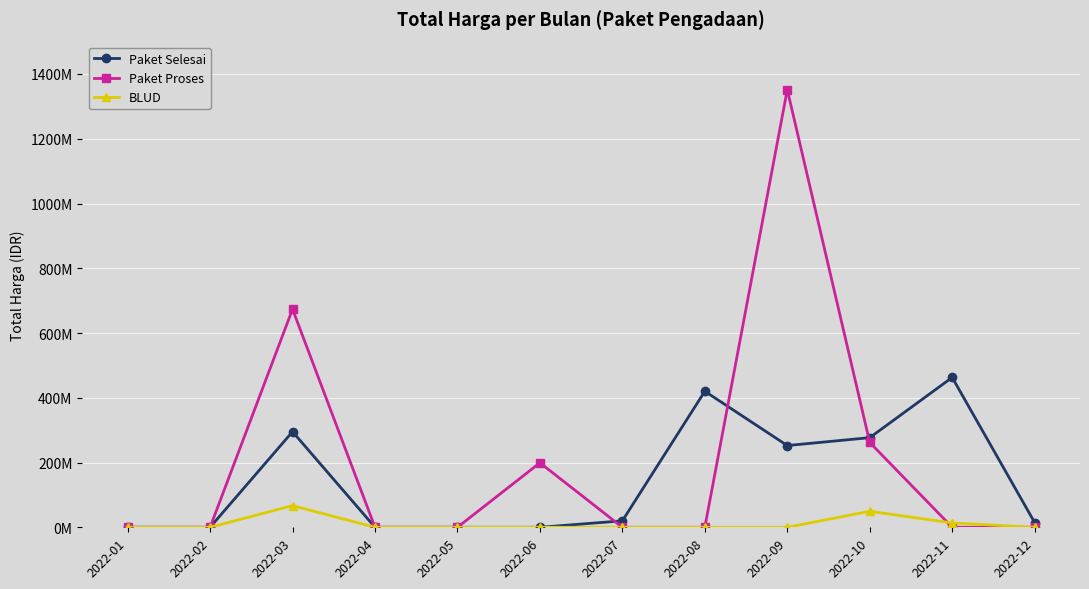

Does the chart have visible grid lines?

Yes